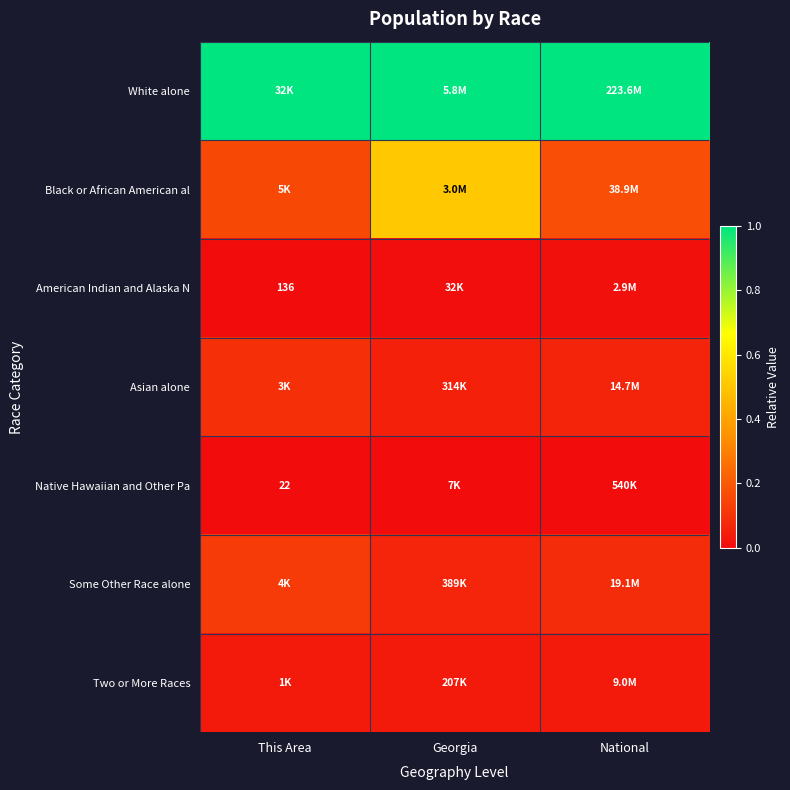

Is the value of American Indian and Alaska N at This Area greater than the value of Native Hawaiian and Other Pa at This Area?

Yes